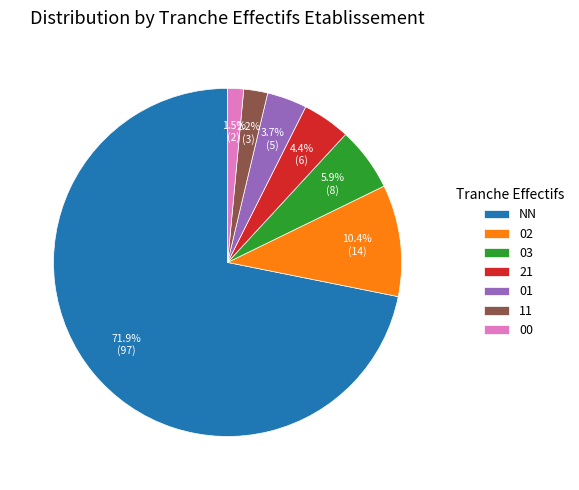

What is the smallest slice in the pie chart?

00